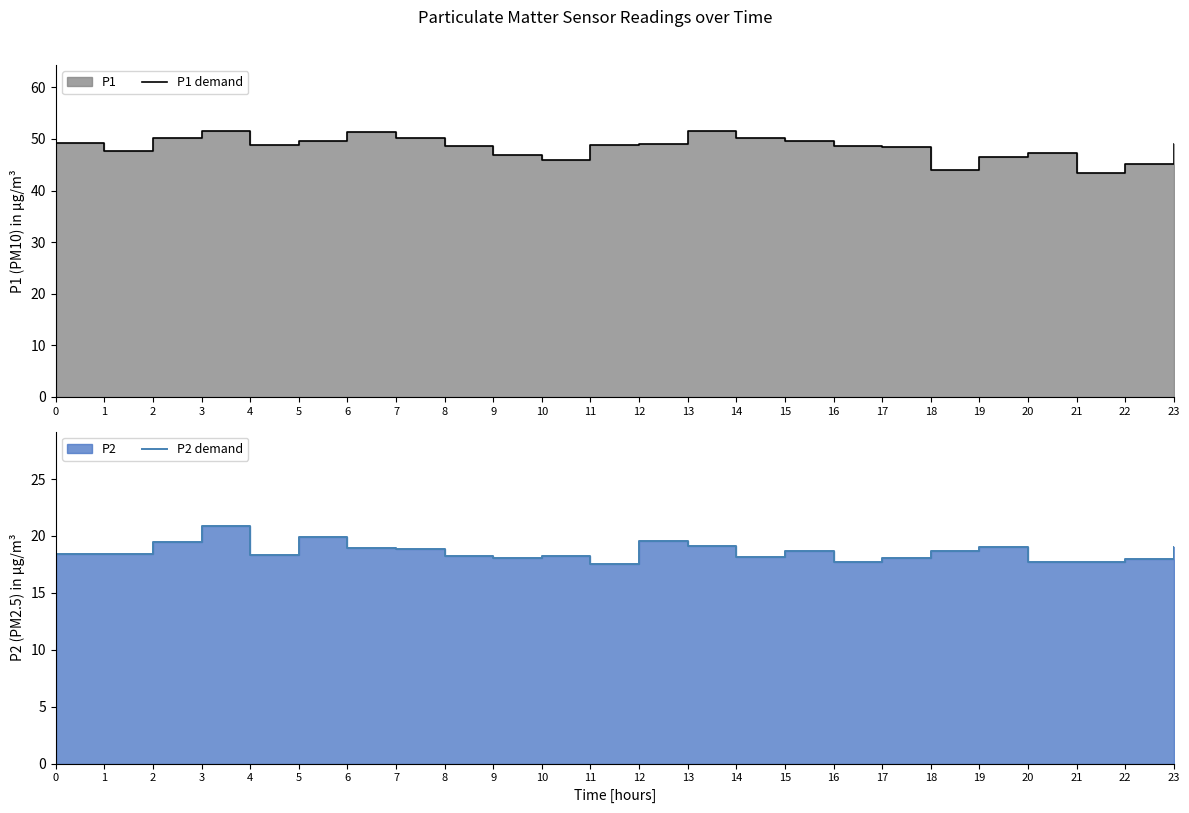

Reading right to left, extract all data points from this chart.

P1 demand: 23=49.1	22=45.1	21=43.5	20=47.2	19=46.5	18=43.9	17=48.5	16=48.7	15=49.6	14=50.3	13=51.5	12=49.0	11=48.8	10=45.8	9=46.9	8=48.7	7=50.3	6=51.3	5=49.6	4=48.9	3=51.5	2=50.1	1=47.6	0=49.3
P2 demand: 23=19.0	22=17.9	21=17.7	20=17.7	19=19.0	18=18.7	17=18.1	16=17.8	15=18.6	14=18.1	13=19.1	12=19.6	11=17.5	10=18.2	9=18.0	8=18.2	7=18.9	6=19.0	5=19.9	4=18.3	3=20.8	2=19.4	1=18.4	0=18.4